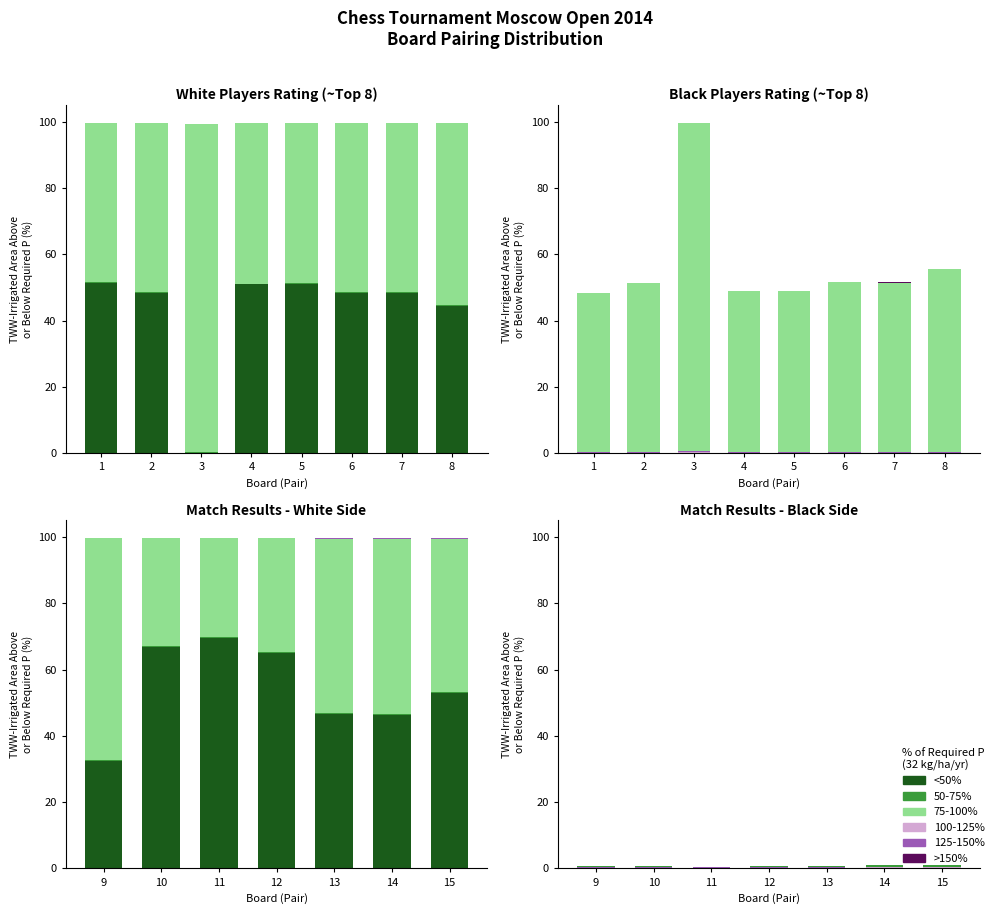

What is the total value across all series at 11?

100.0